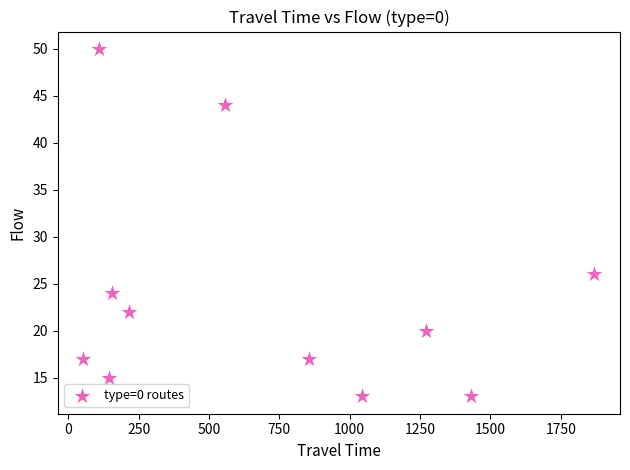

What is the range of Y values (max minus min)?

37